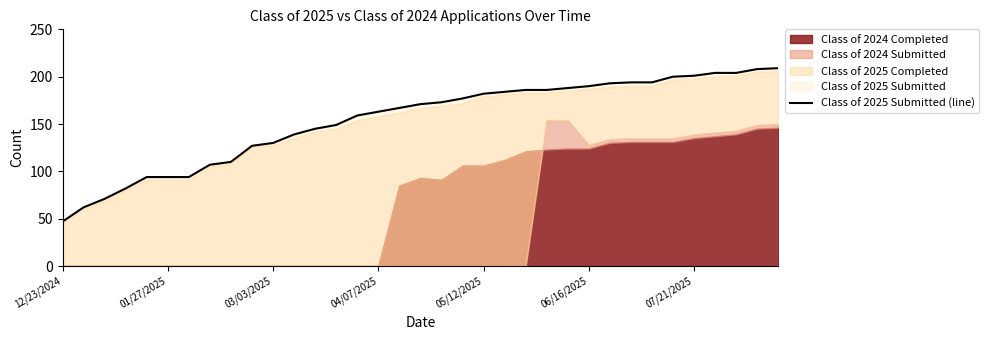

What is the greatest value displayed?

209